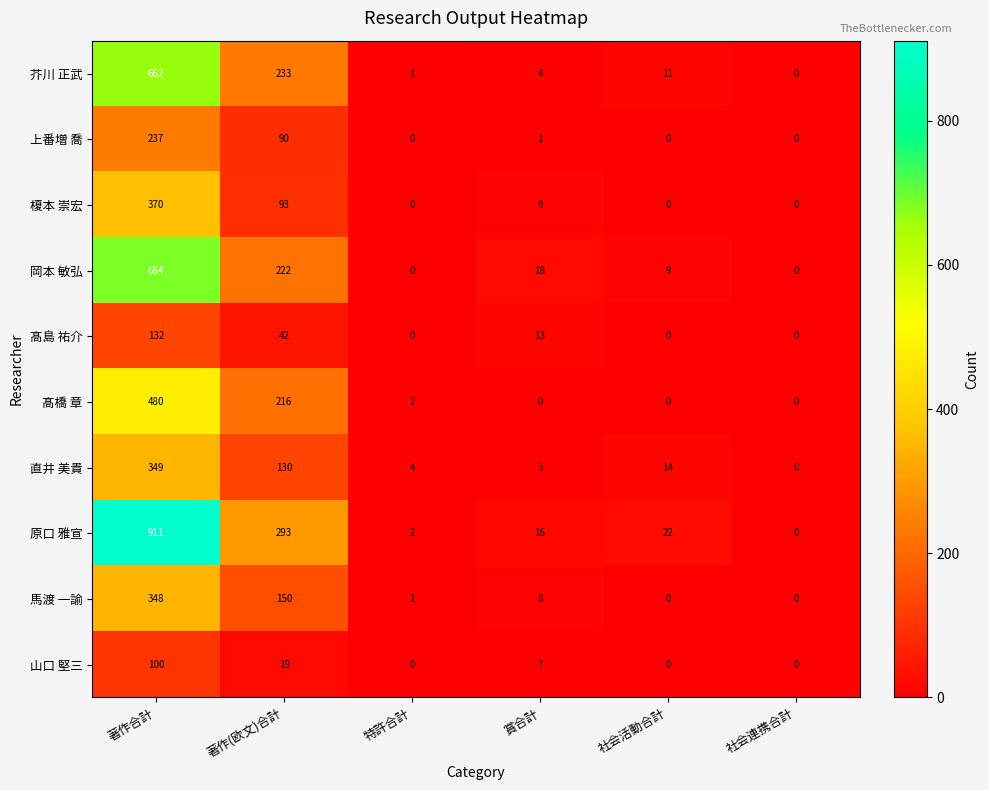

How many values in the 榎本 崇宏 series are below 9?

3